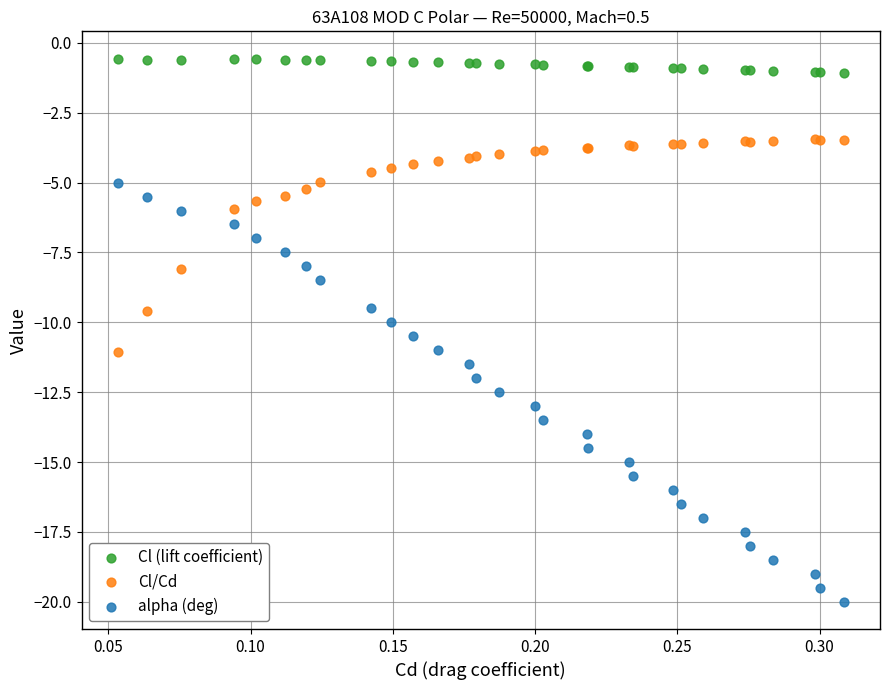

Which series reaches the minimum Y coordinate?

alpha (deg)